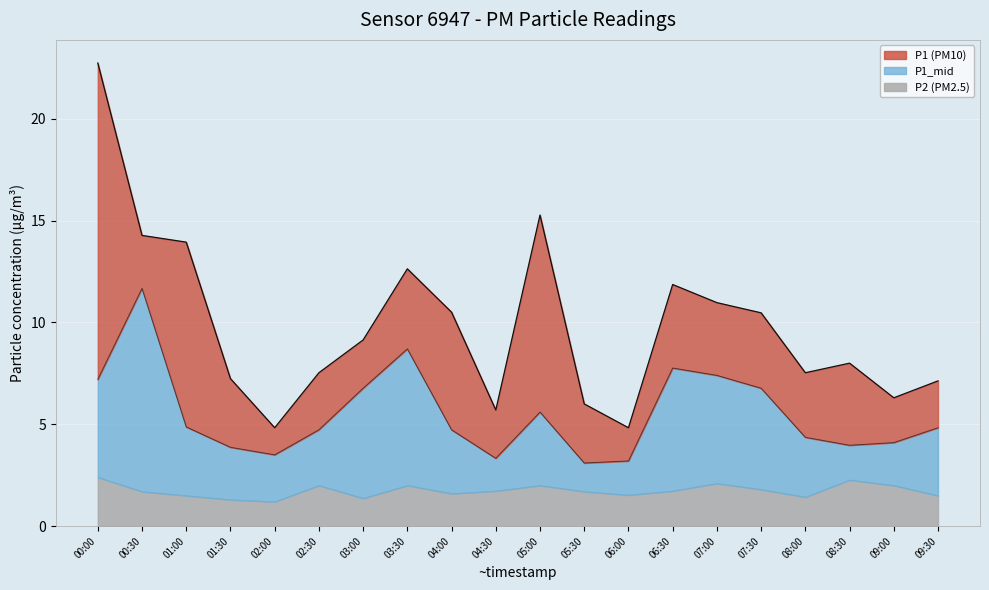

Reading left to right, what are all the values shown in this chart?

P1 line: 00:00=22.7	00:30=14.3	01:00=13.9	01:30=7.2	02:00=4.8	02:30=7.5	03:00=9.1	03:30=12.6	04:00=10.5	04:30=5.7	05:00=15.3	05:30=6.0	06:00=4.8	06:30=11.9	07:00=11.0	07:30=10.5	08:00=7.5	08:30=8.0	09:00=6.3	09:30=7.1
P1_mid line: 00:00=7.2	00:30=11.7	01:00=4.9	01:30=3.9	02:00=3.5	02:30=4.7	03:00=6.8	03:30=8.7	04:00=4.7	04:30=3.3	05:00=5.6	05:30=3.1	06:00=3.2	06:30=7.8	07:00=7.4	07:30=6.8	08:00=4.4	08:30=4.0	09:00=4.1	09:30=4.8